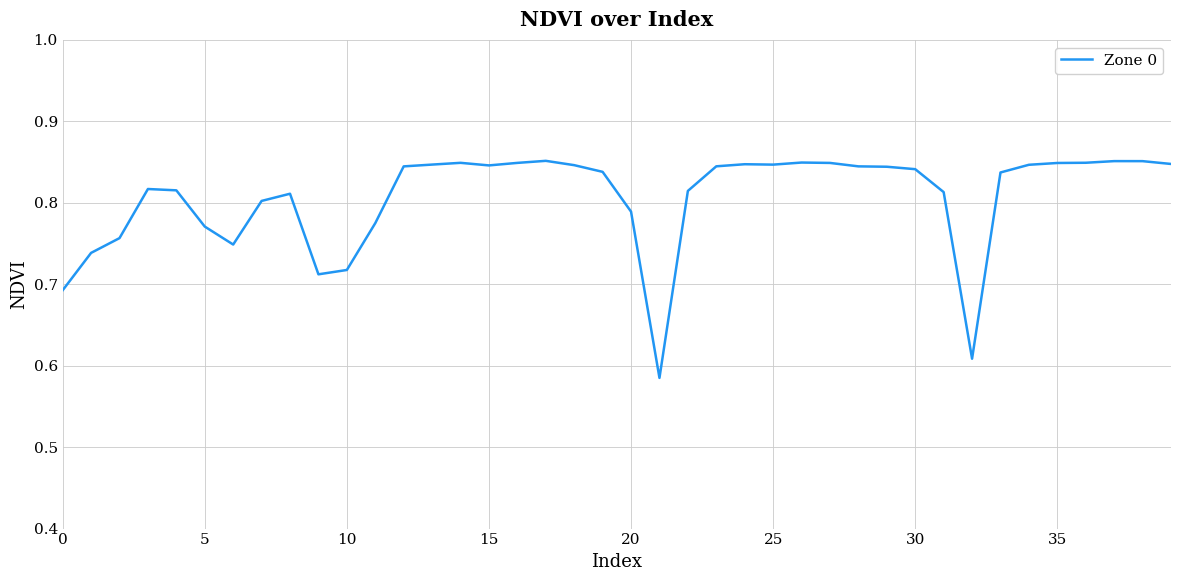

Is it true that the value at 0 is 0.4?

False